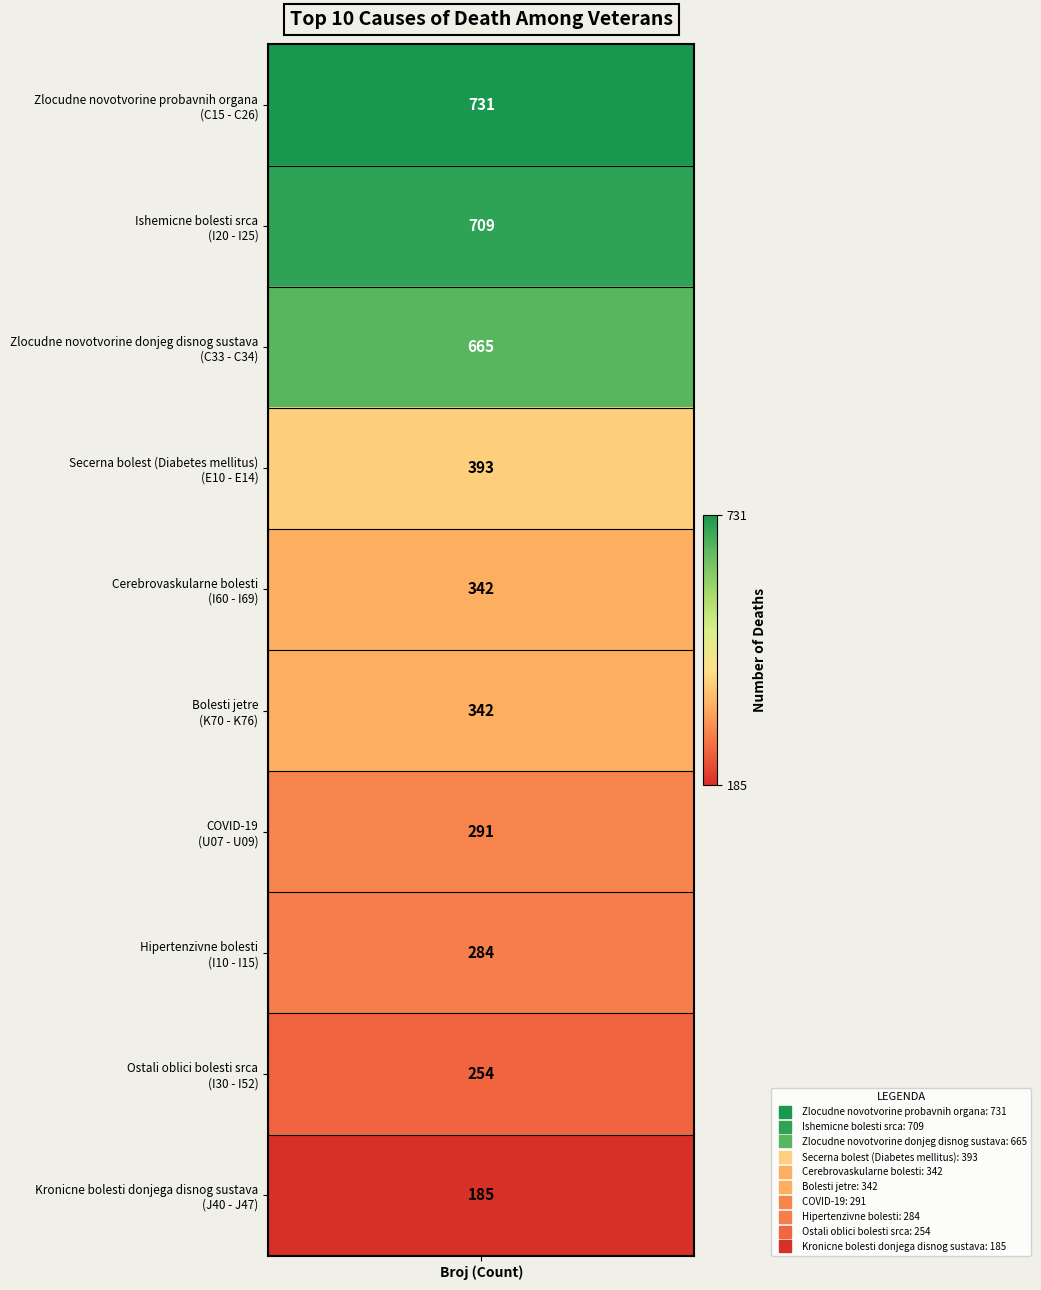

Reading left to right, what are all the values shown in this chart?

731	709	665	393	342	342	291	284	254	185